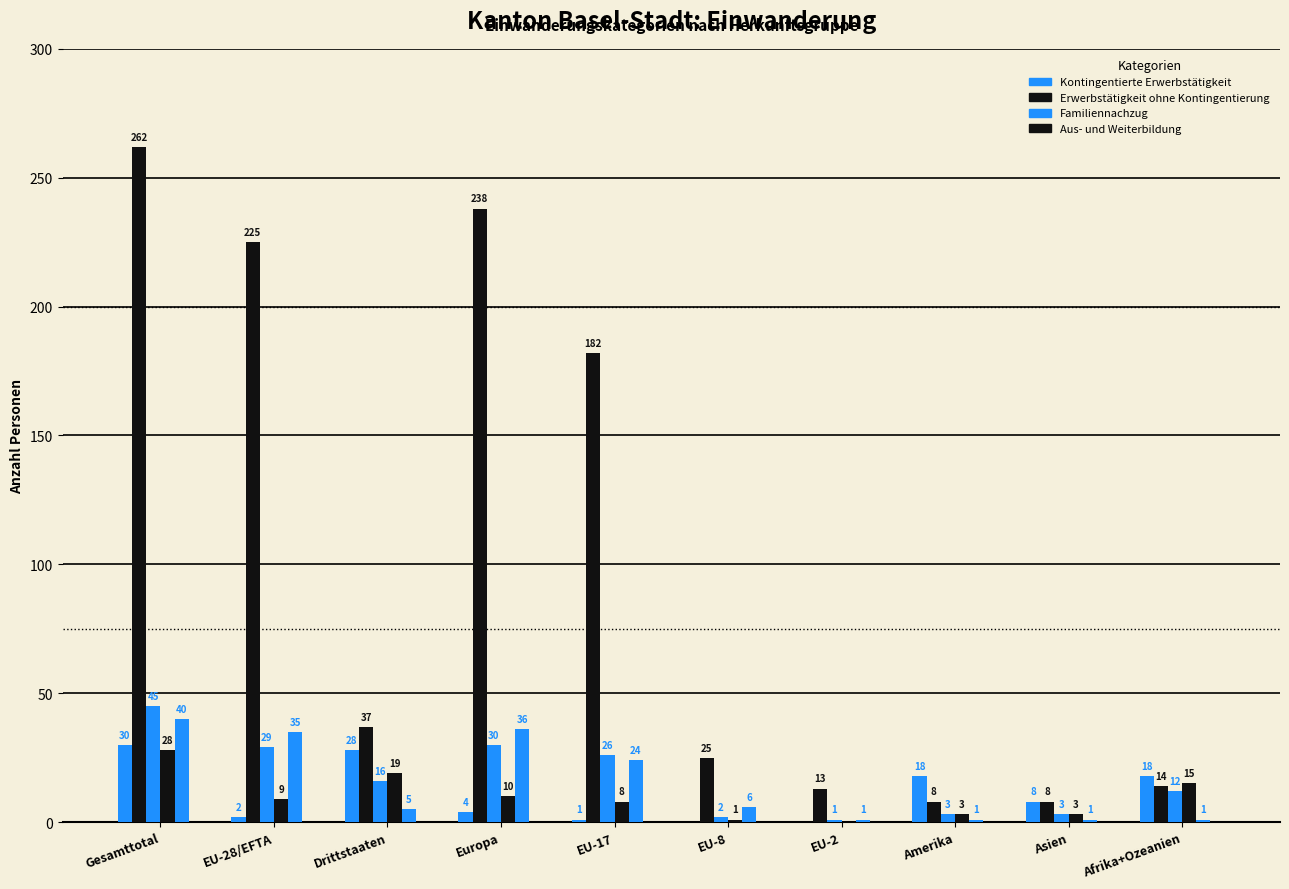

Does the chart contain stacked bars?

No